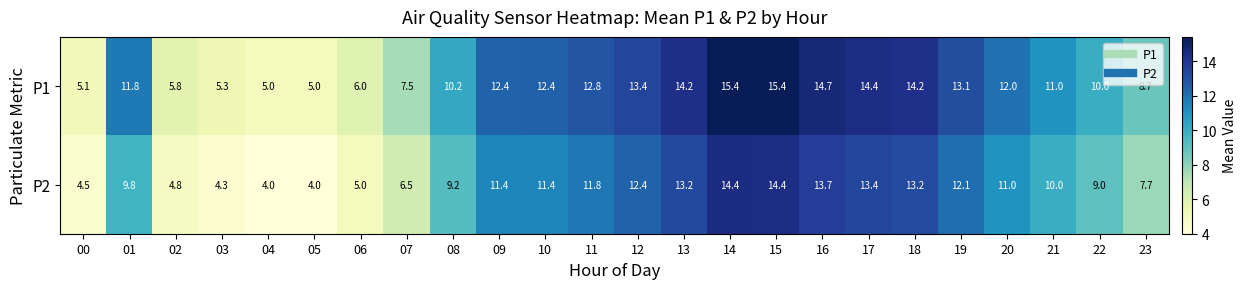

How many data points in P1 are less than 12?

12